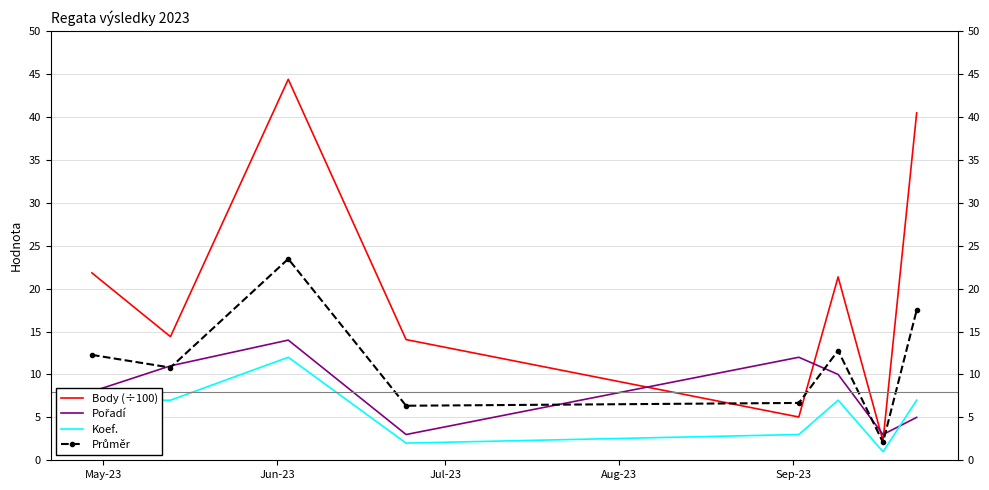

List the series in order of their overall mean, highest first.

Body (÷100), Průměr, Pořadí, Koef.